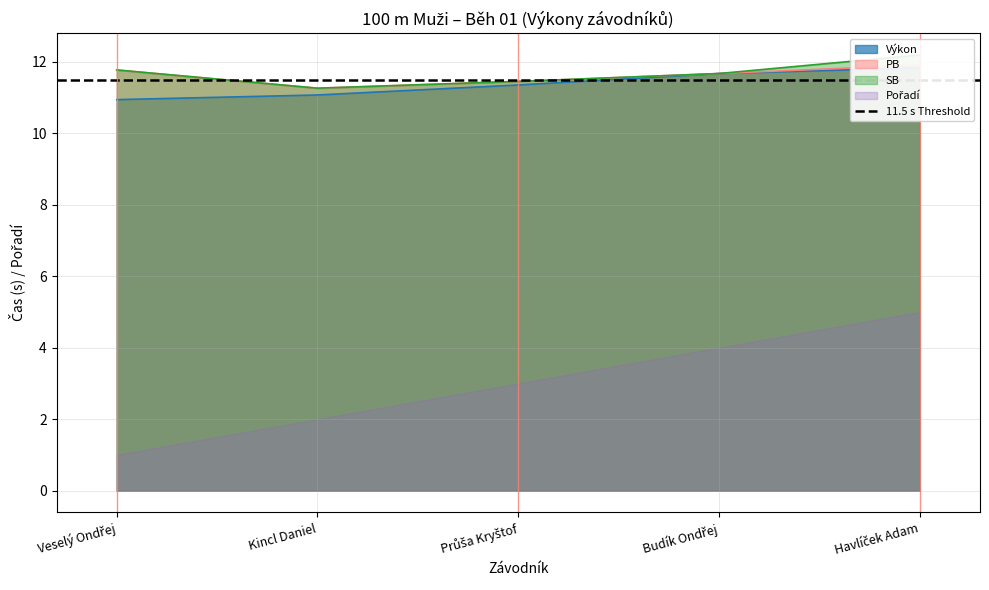

How many lines are shown in the chart?

3